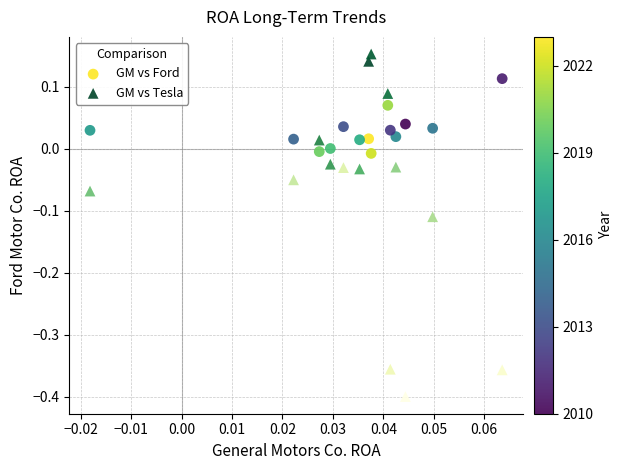

What are all the series names shown in the legend?

GM vs Ford, GM vs Tesla